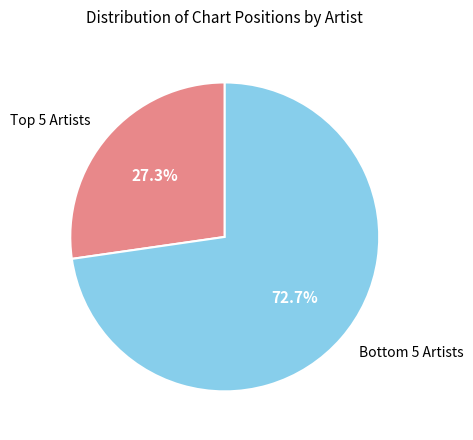

Rank the categories by value from highest to lowest.

Bottom 5 Artists, Top 5 Artists